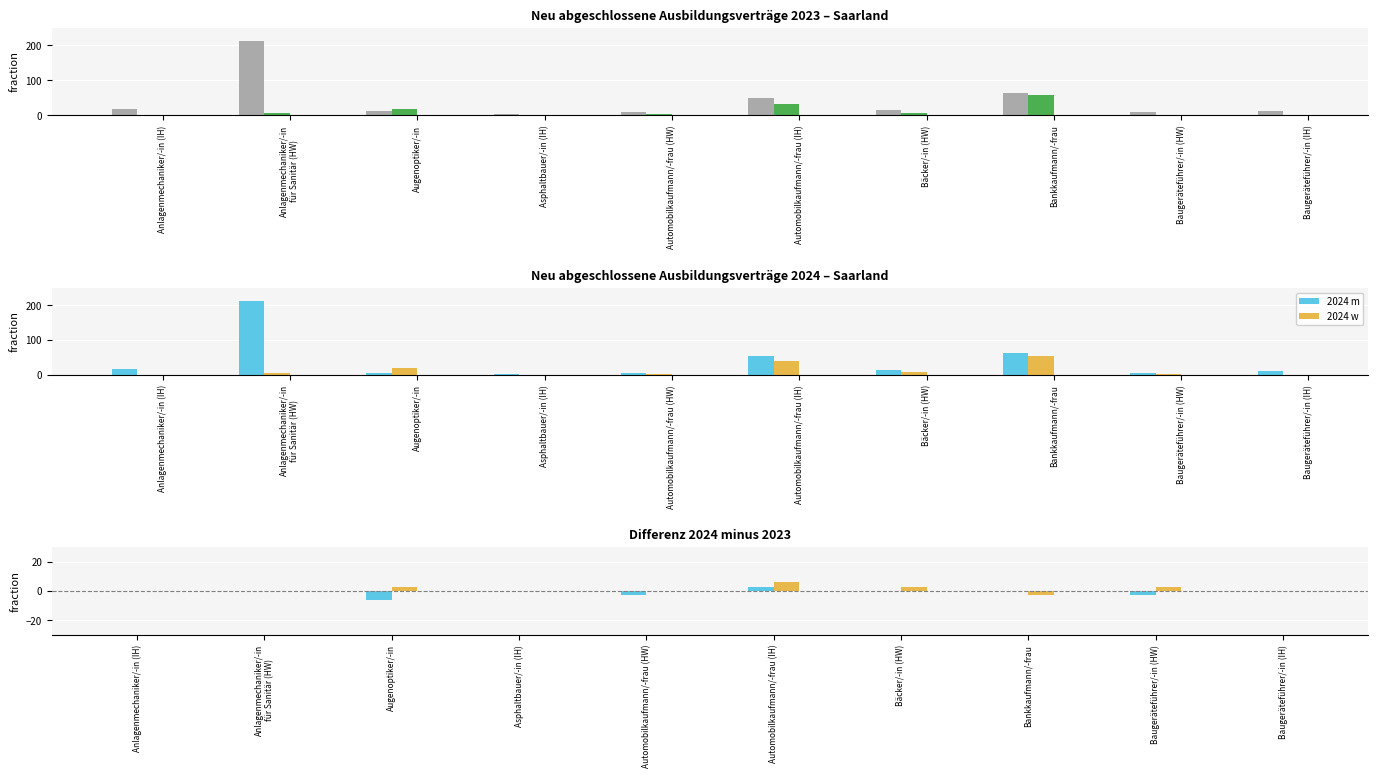

What is the average value of the 2024 w series?

14